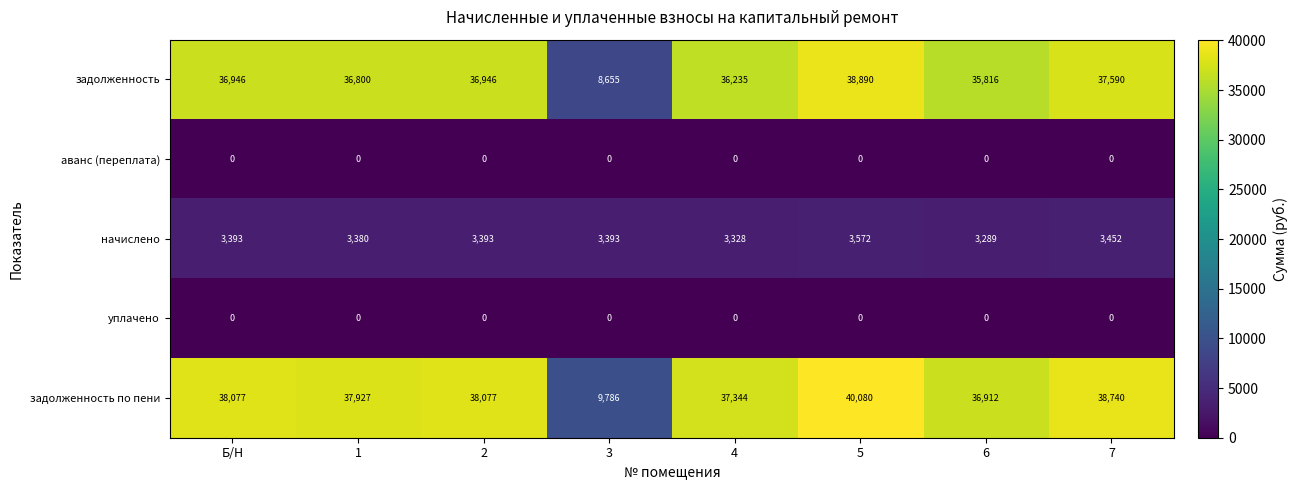

What is the total value across all series at 7?

79782